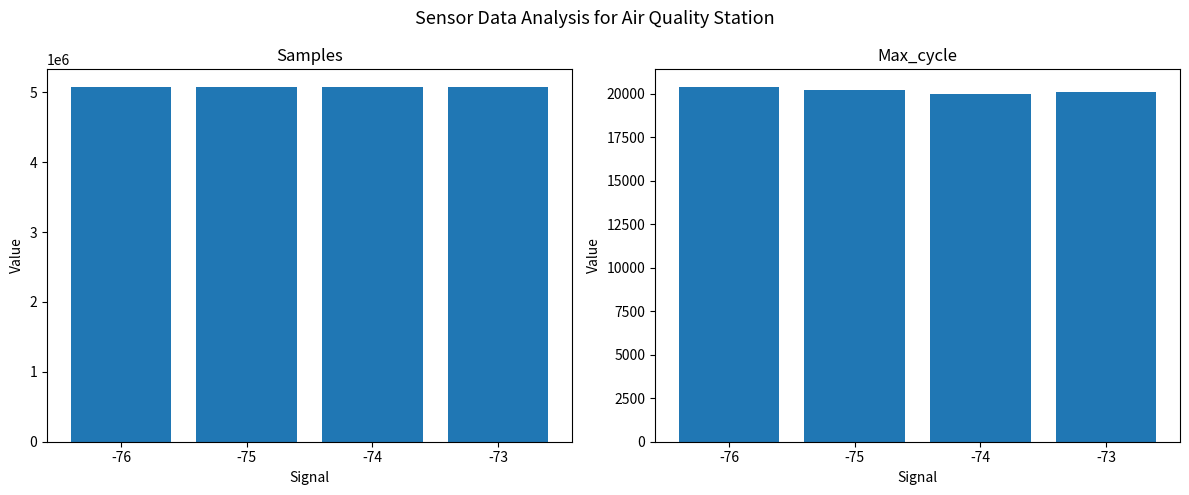

What are all the series names shown in the legend?

Samples, Max_cycle